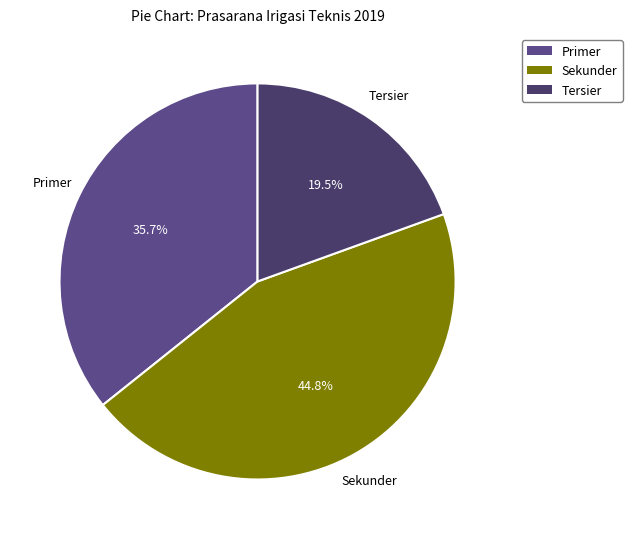

Is there a majority slice in this chart?

No